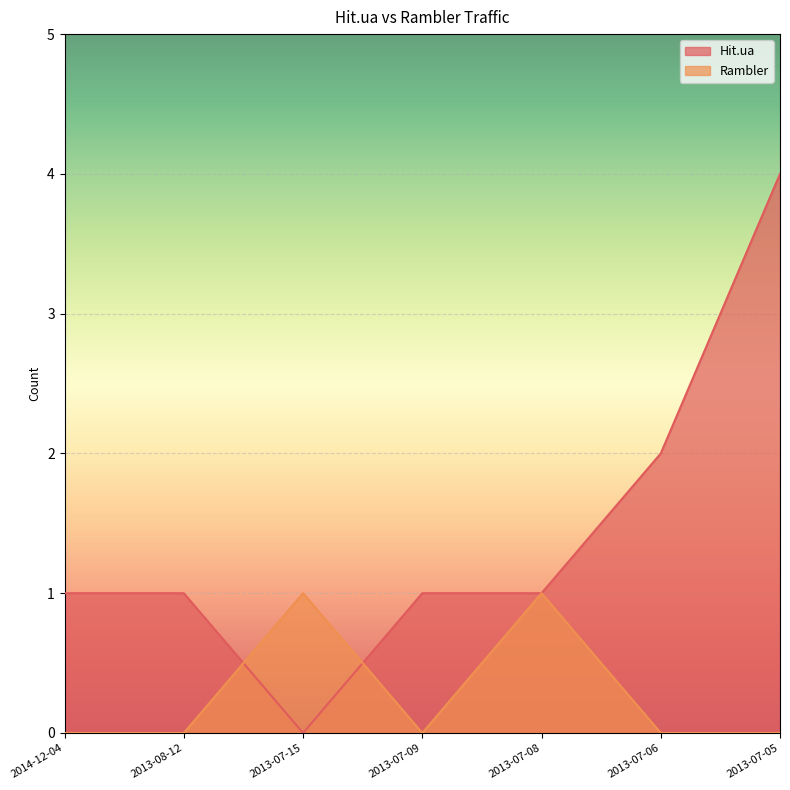

Rank the series at 2013-07-05 from lowest to highest value.

Rambler, Hit.ua